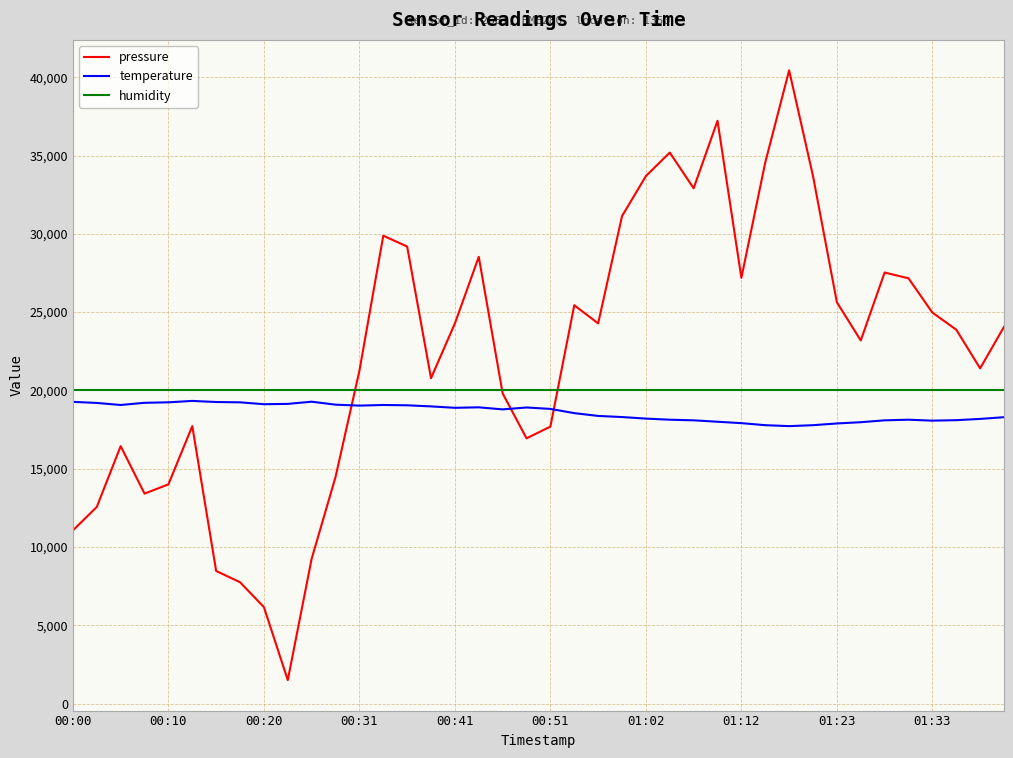

What is the difference between the second highest and minimum values in the pressure series?

35720.0